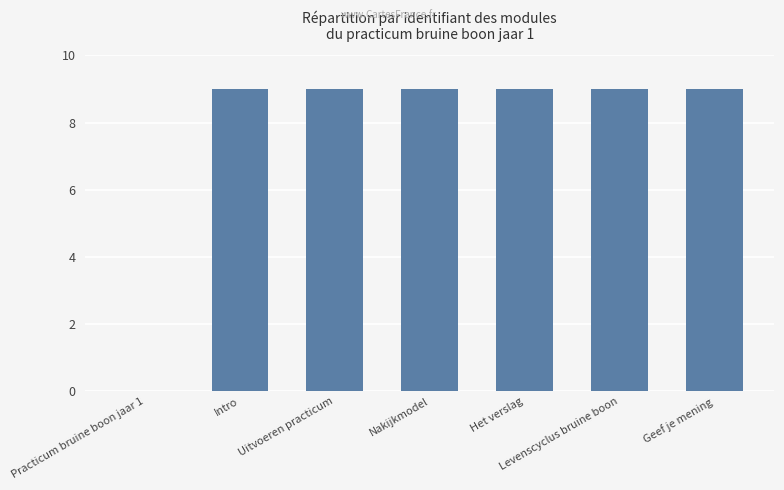

The chart shows a value of 16.0 at Levenscyclus bruine boon. True or false?

False